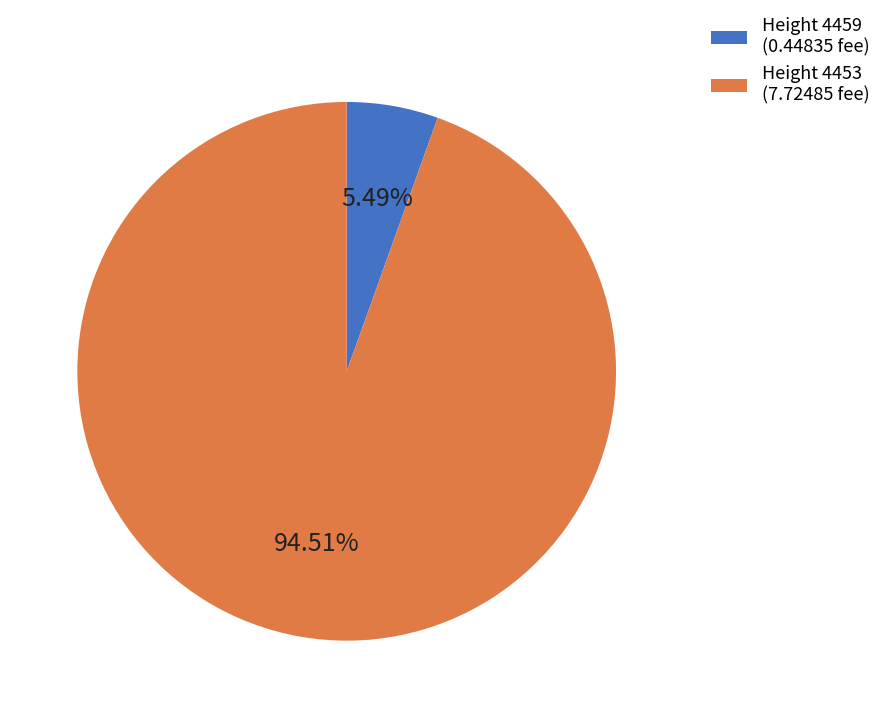

What is the largest slice in the pie chart?

Height 4453 (7.72485 fee)